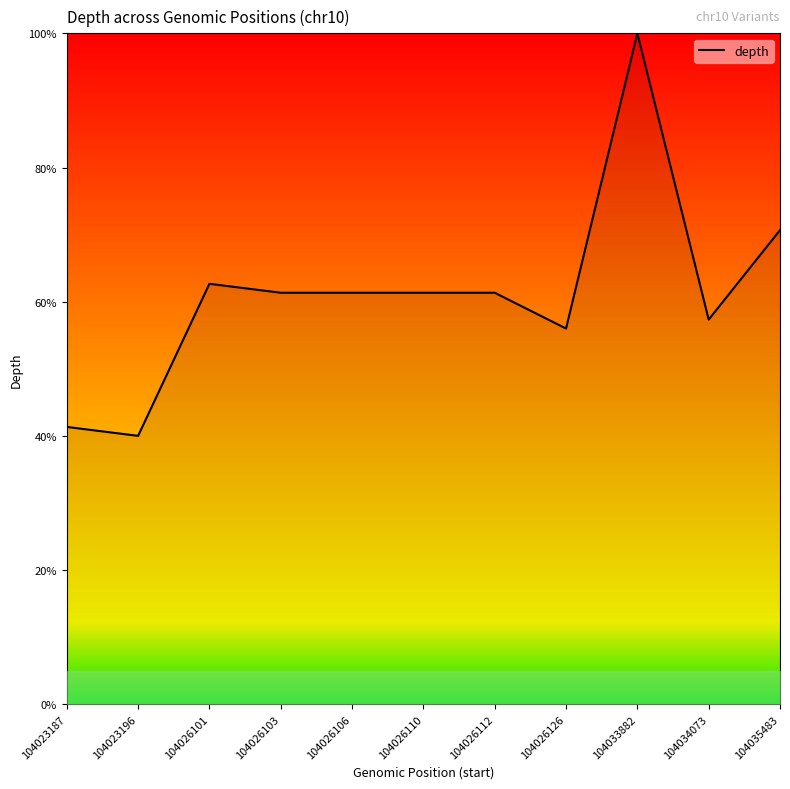

True or false: the data shows 22.0 at 104026103.

False